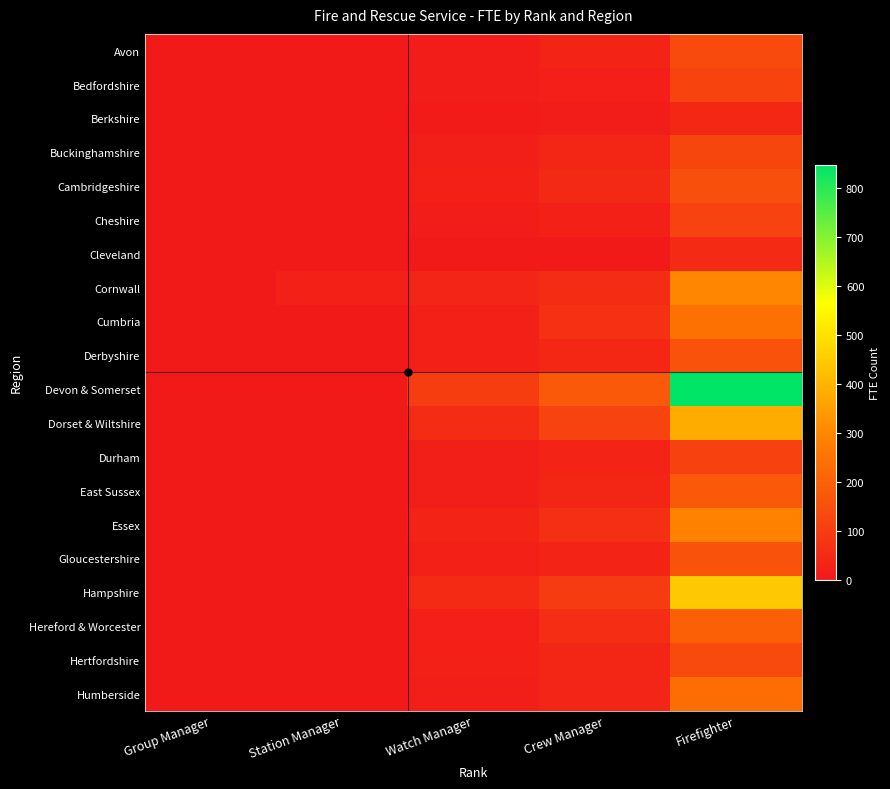

At which category is the sum across all series the highest?

Firefighter